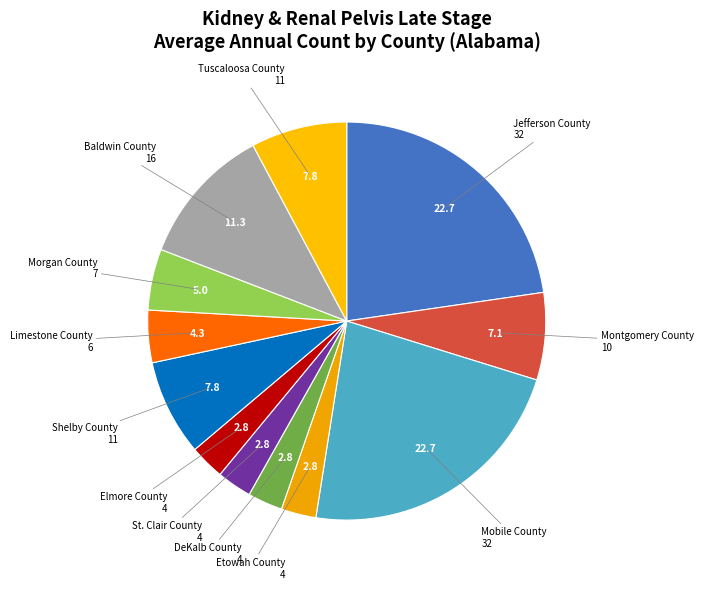

Which has a higher value, Mobile County or Elmore County?

Mobile County